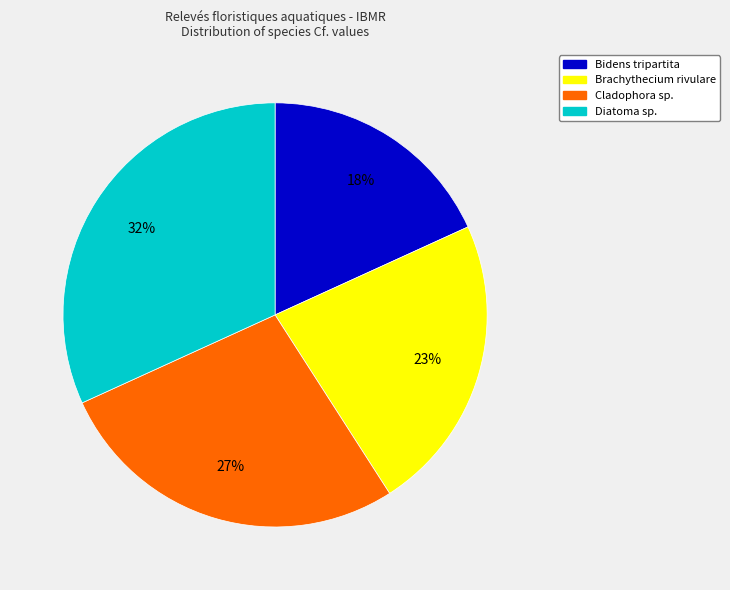

To the nearest percent, what is the average slice percentage?

25%